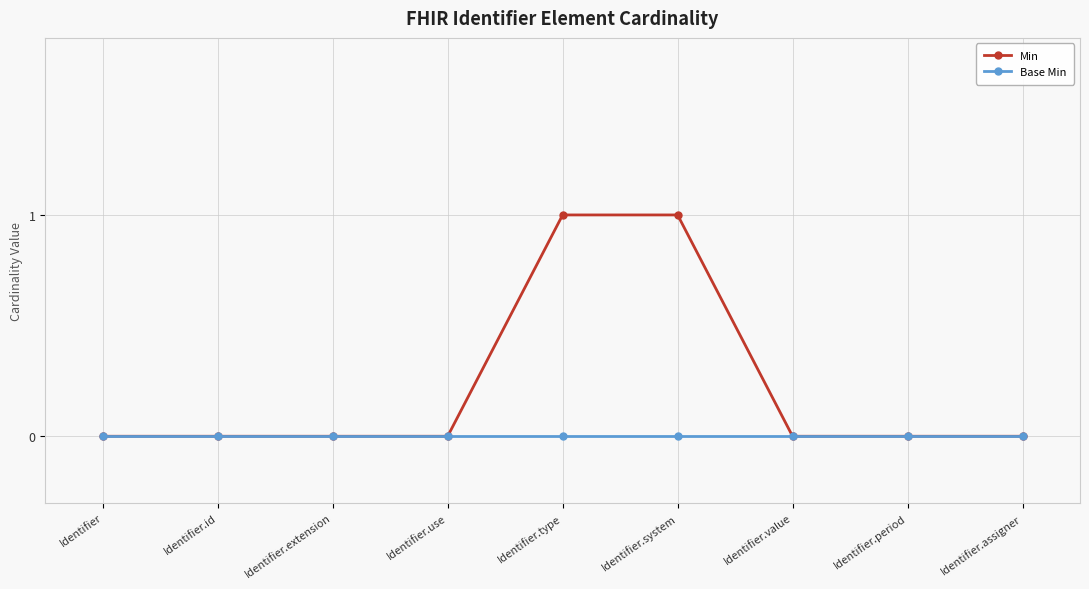

Which series has the largest total across all categories?

Min